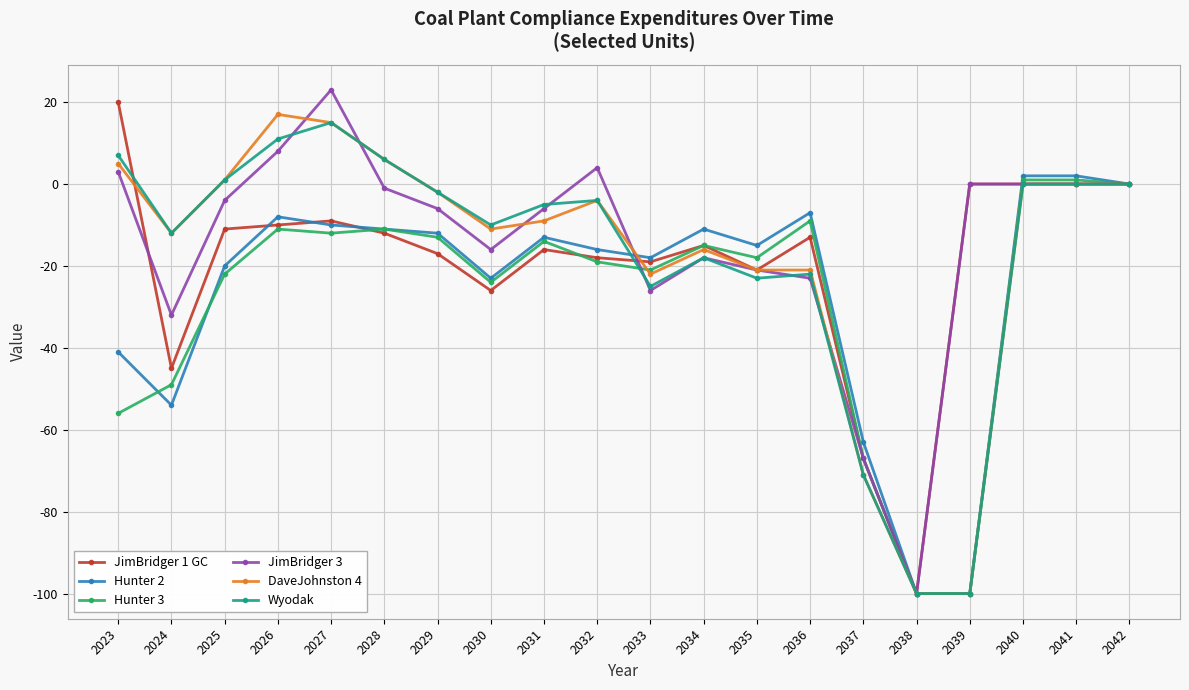

What are all the series names shown in the legend?

JimBridger 1 GC, Hunter 2, Hunter 3, JimBridger 3, DaveJohnston 4, Wyodak